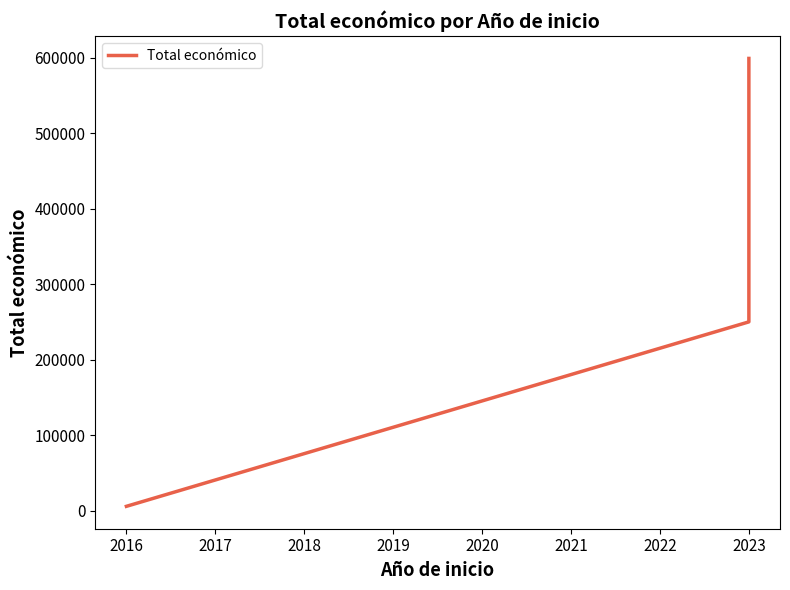

Count the values in the range 5700 to 598909.

3